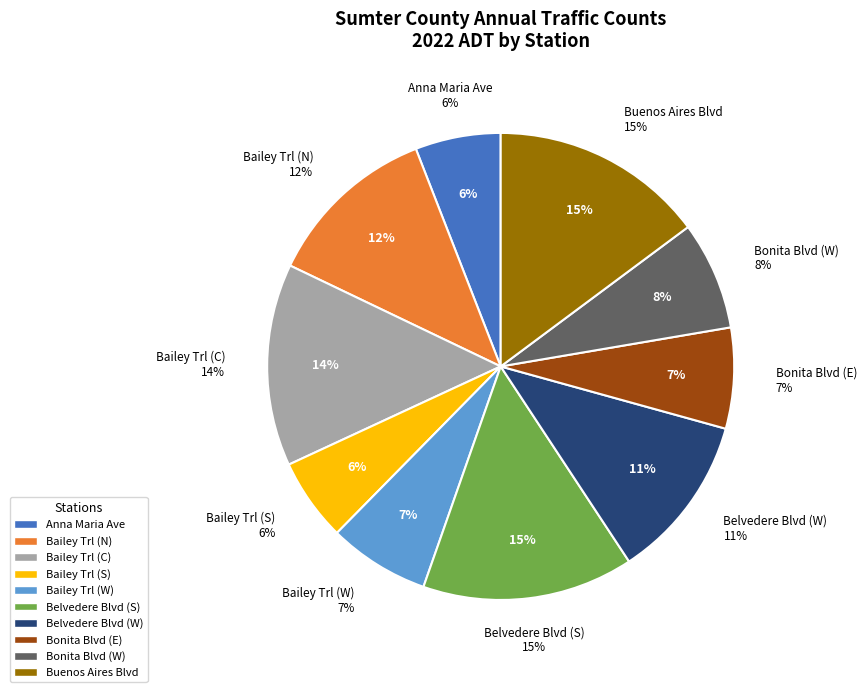

To the nearest percent, what portion does Bailey Trl (S) represent?

6%